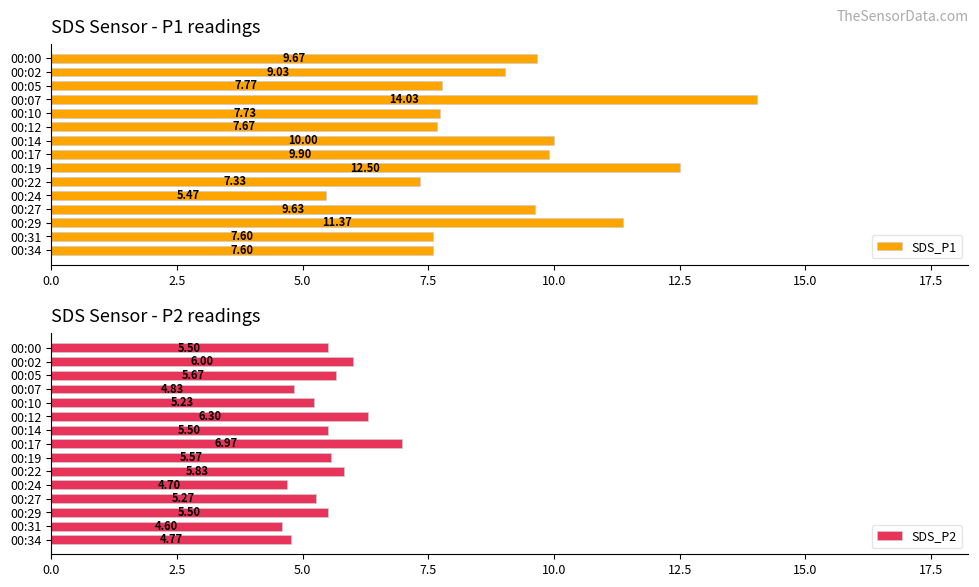

What is the difference between the SDS_P1 values at 00:24 and 00:17?

4.4